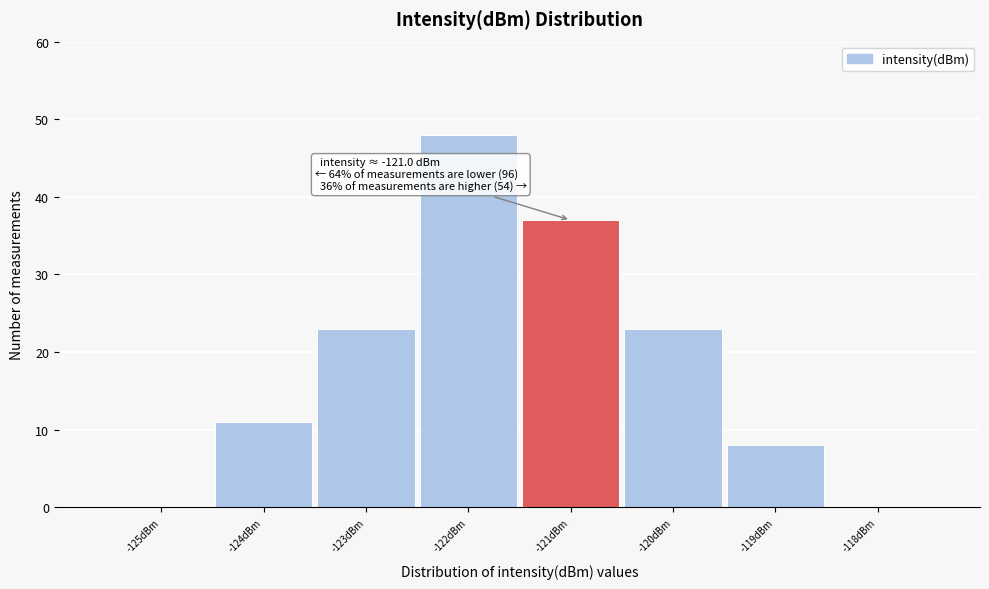

Over which range of the x-axis is the bar tallest?

-122.5 to -121.5